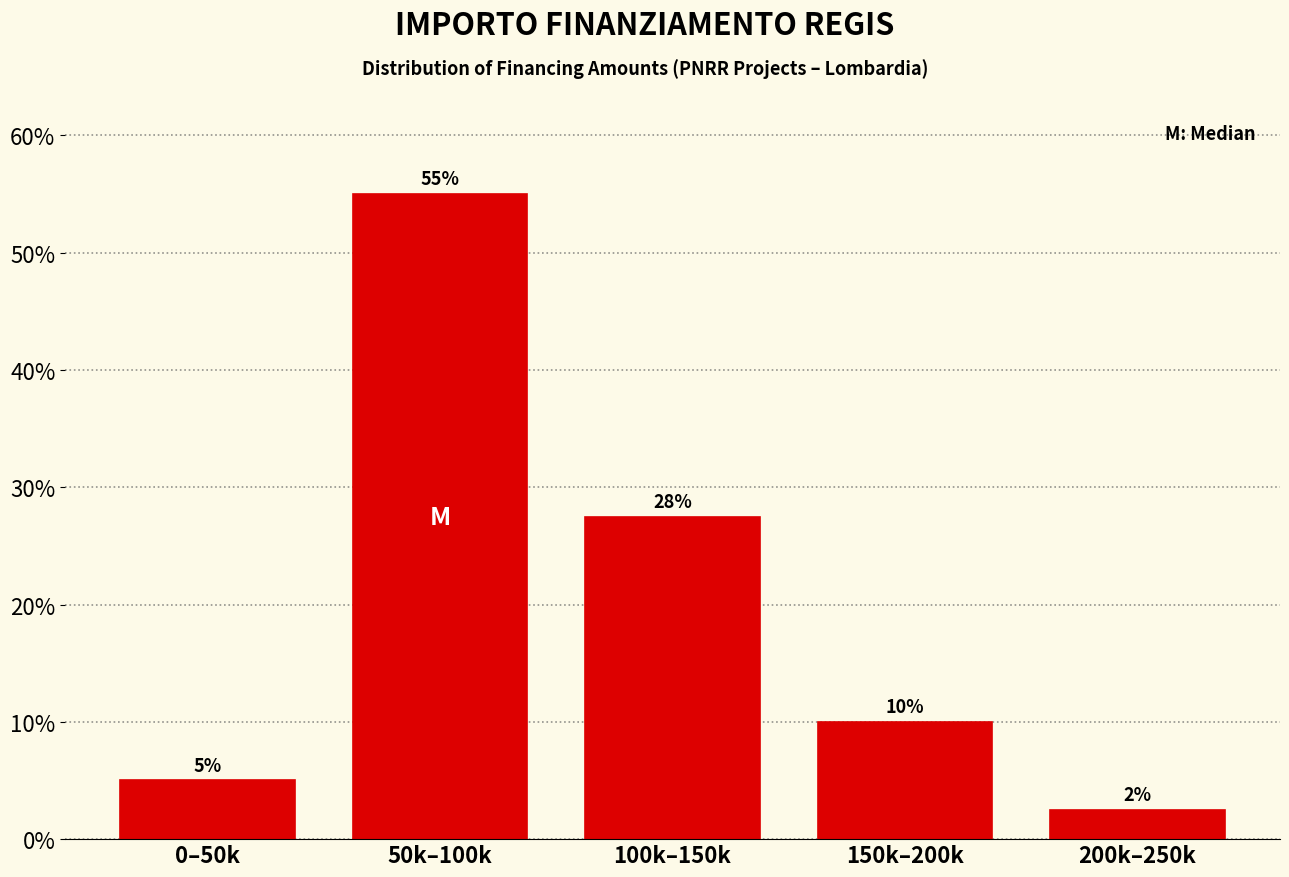

What position from the right is 200k–250k?

1